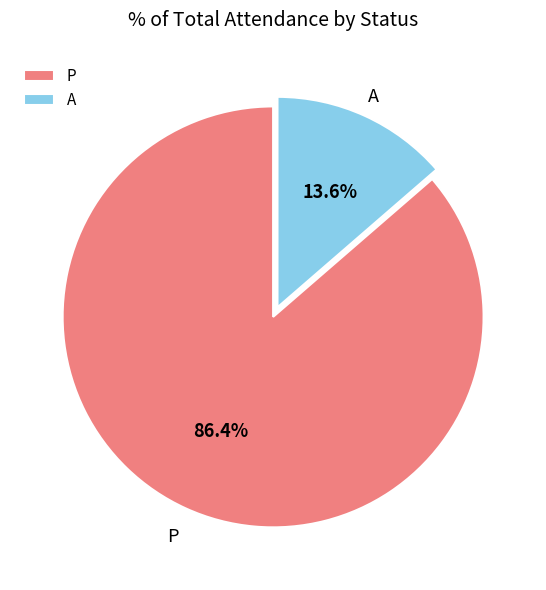

What is the smallest slice in the pie chart?

A